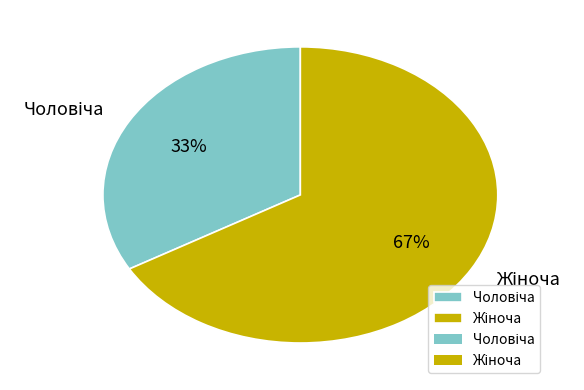

To the nearest percent, what is the average slice percentage?

50%